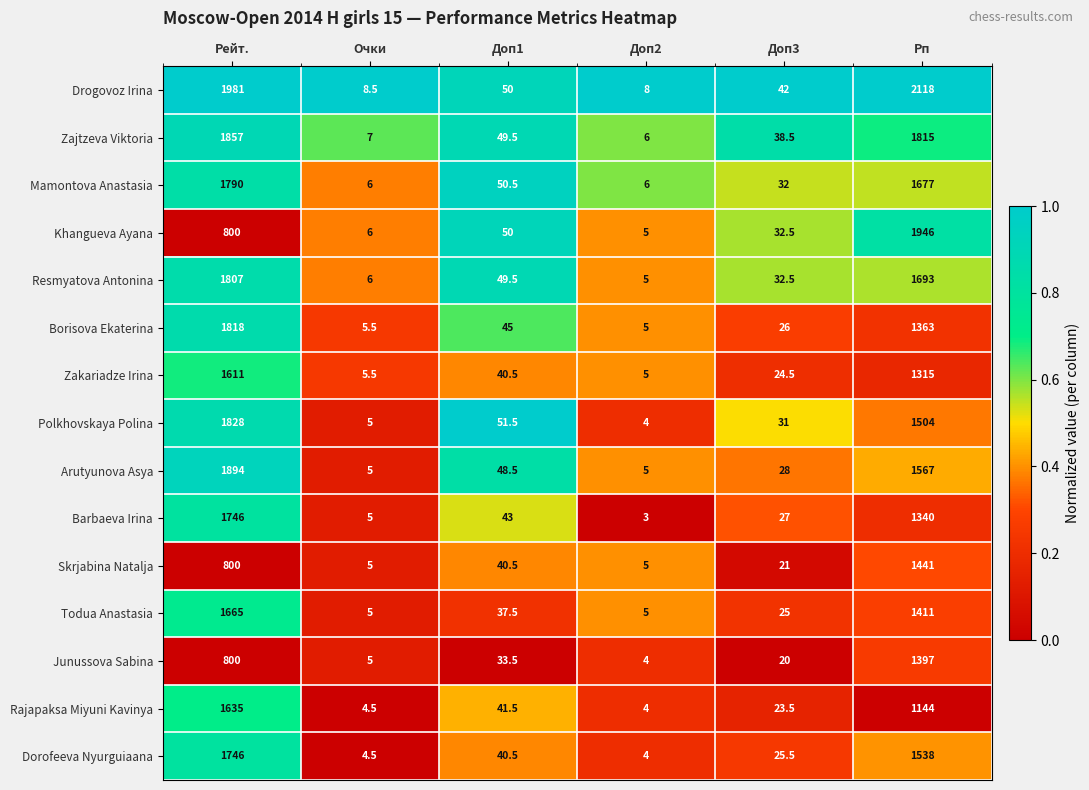

Which series changed the most between Очки and Доп1?

Polkhovskaya Polina